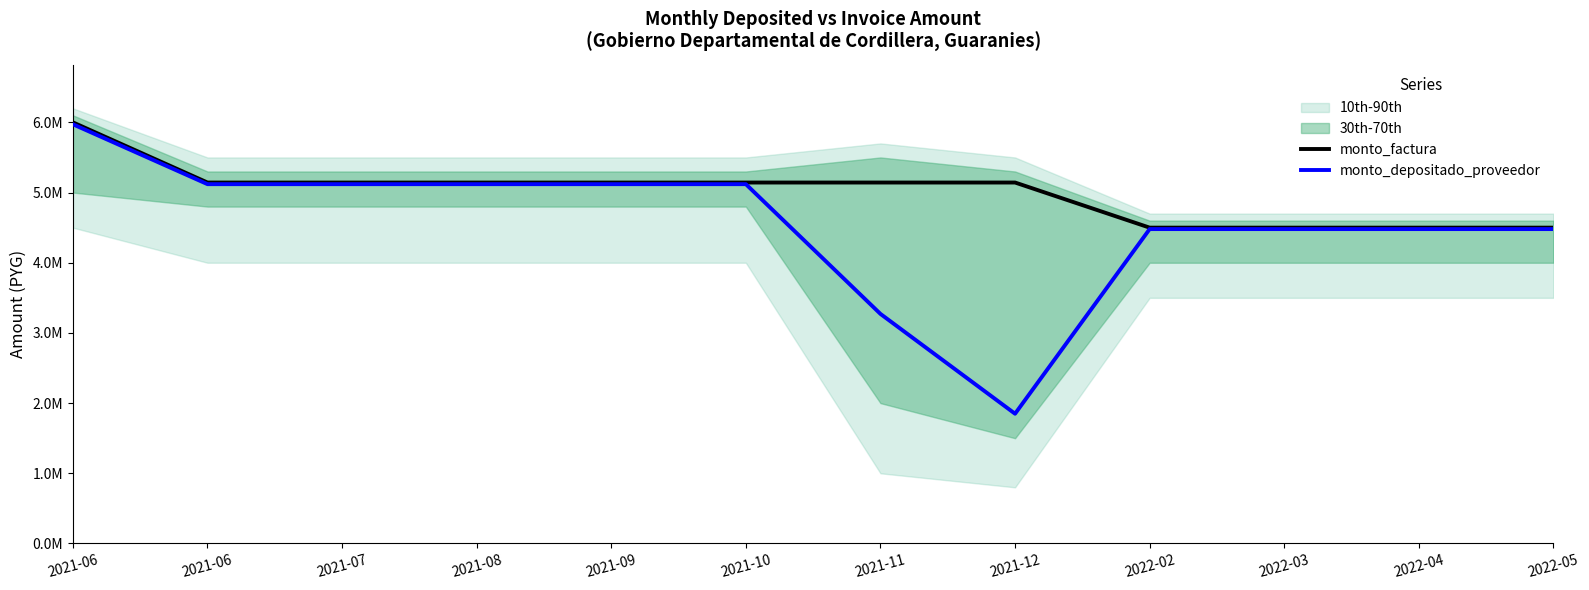

The monto_depositado_proveedor series shows 3045341 at 2021-07. True or false?

False